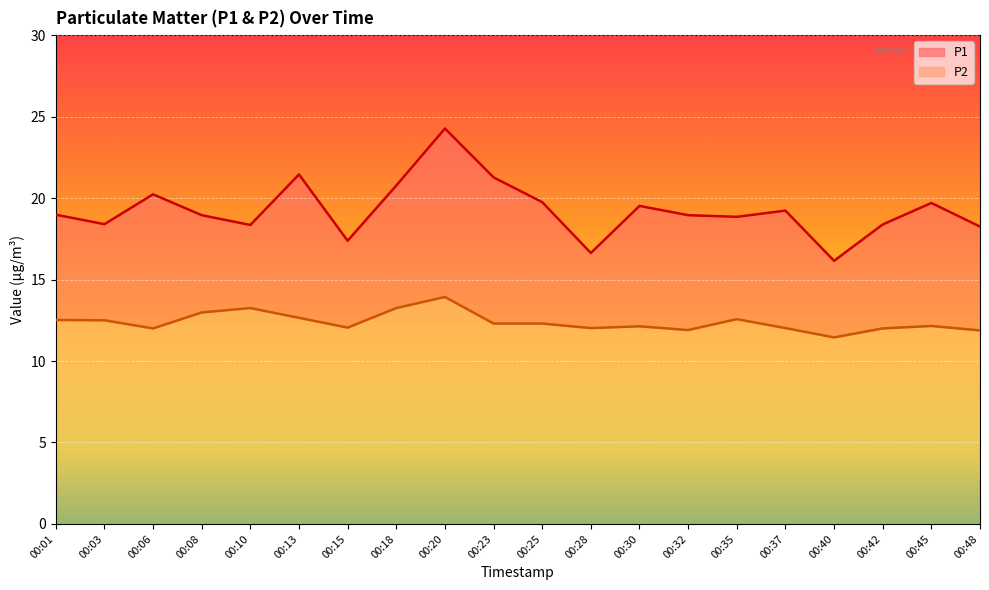

Rank the series by their maximum value, from highest to lowest.

P1, P2